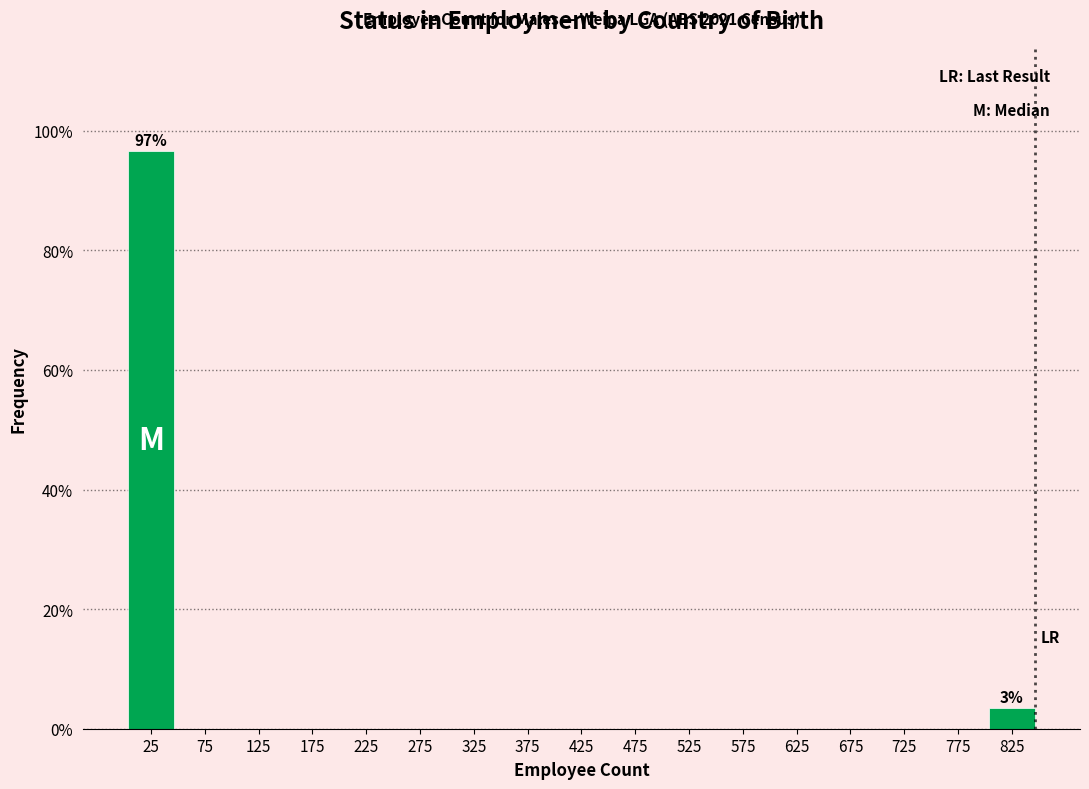

Over which range of the x-axis is the bar tallest?

0 to 50